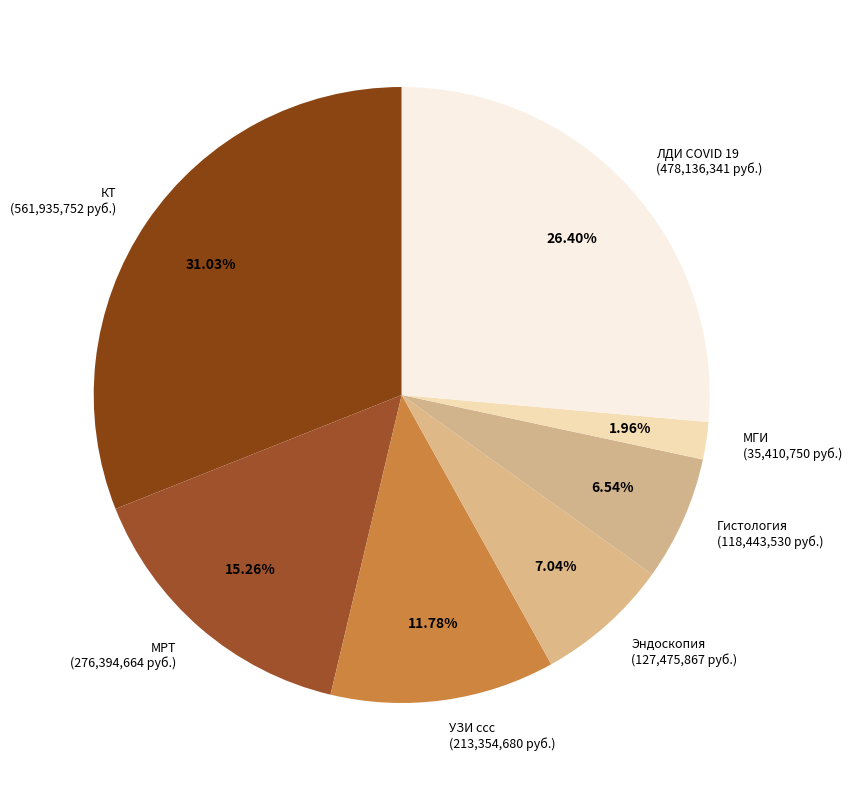

To the nearest percent, what is the difference between the largest and smallest slice percentages?

29%